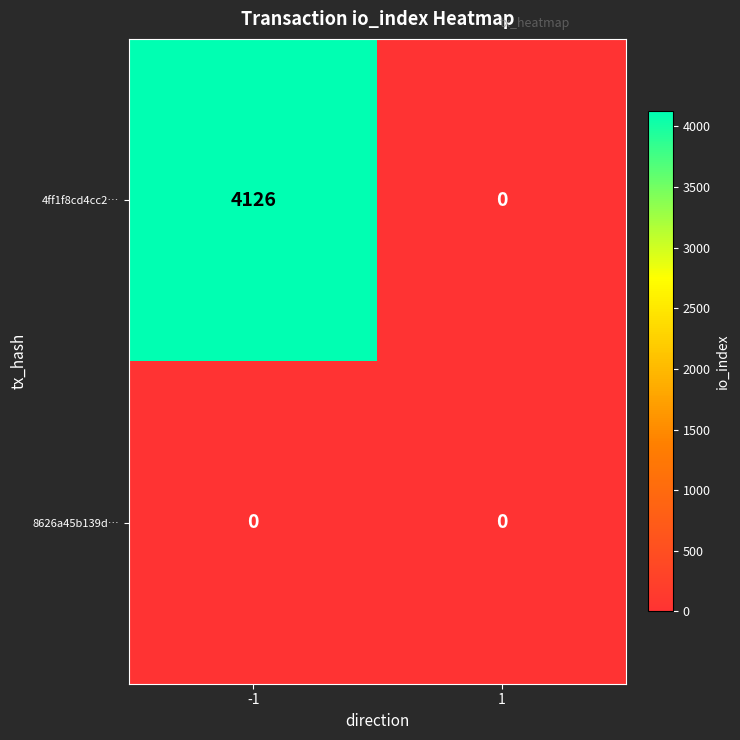

Which series changed the most between -1 and 1?

4ff1f8cd4cc2…